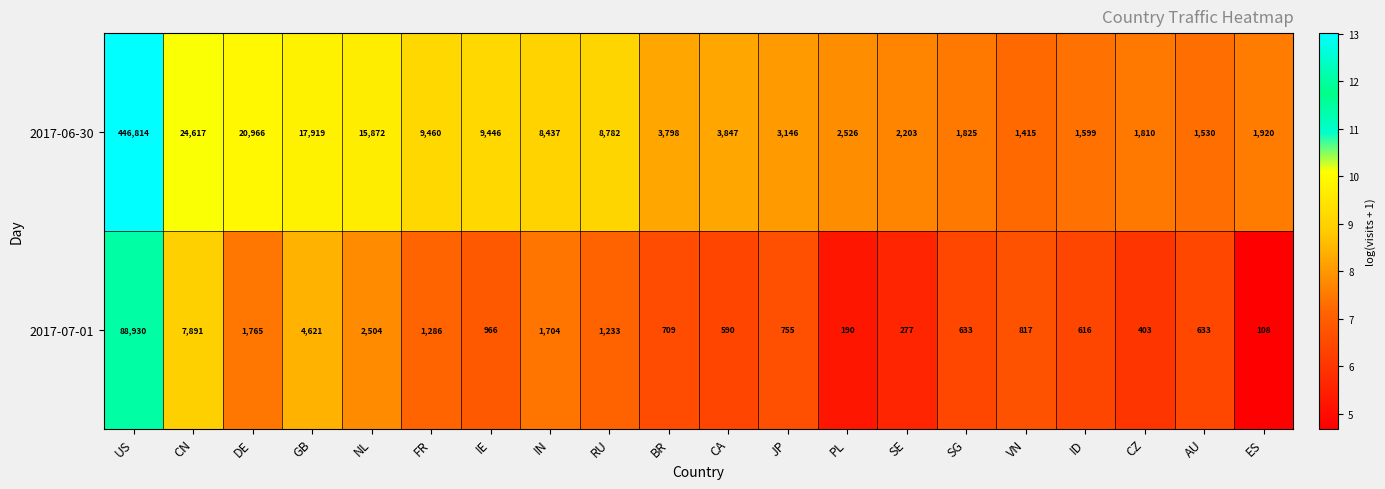

Which category has the lowest value across all series?

ES